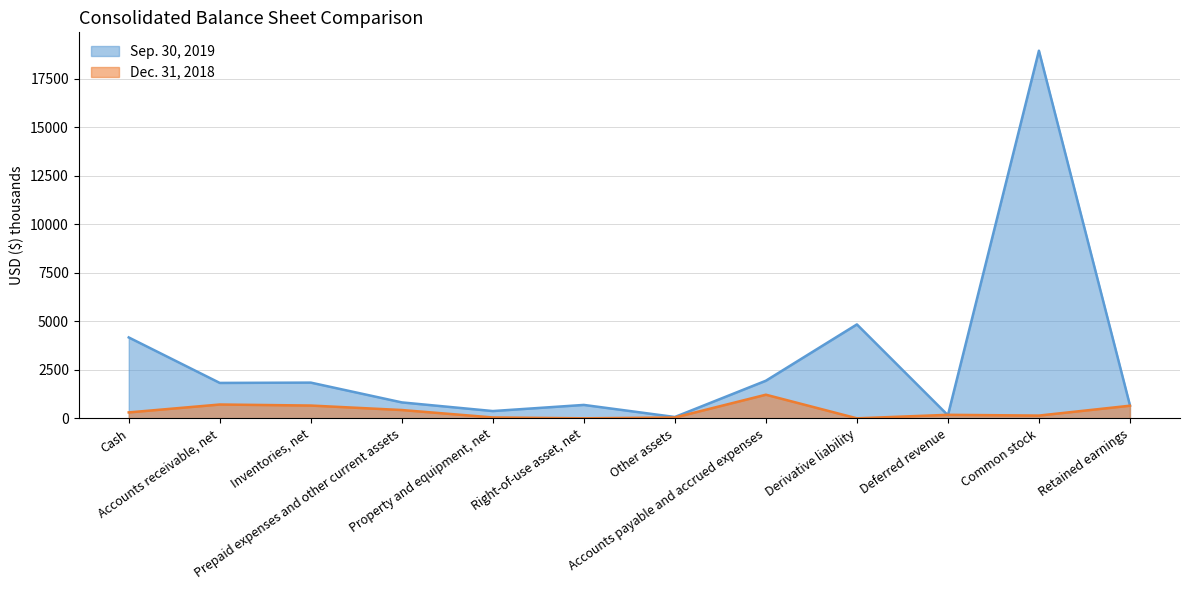

How many interior local peaks does the Sep. 30, 2019 series have?

4